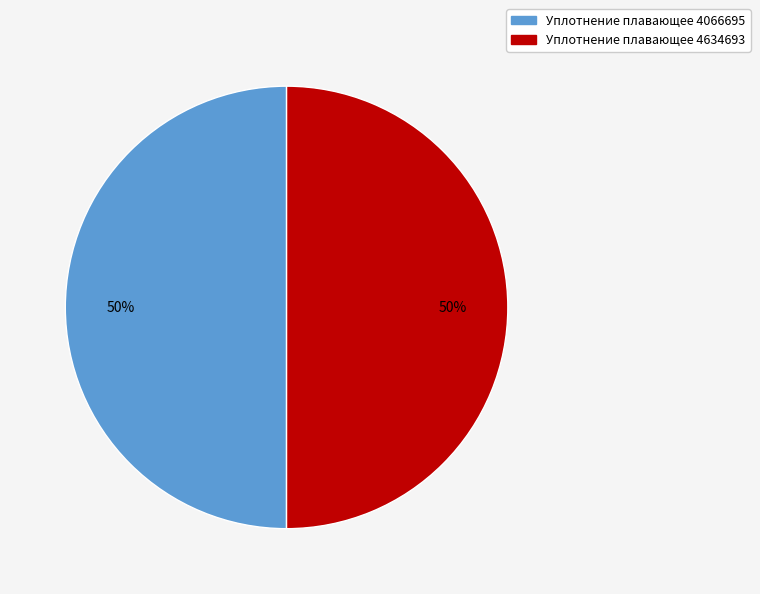

To the nearest percent, what percentage of the pie is Уплотнение плавающее 4066695?

50%